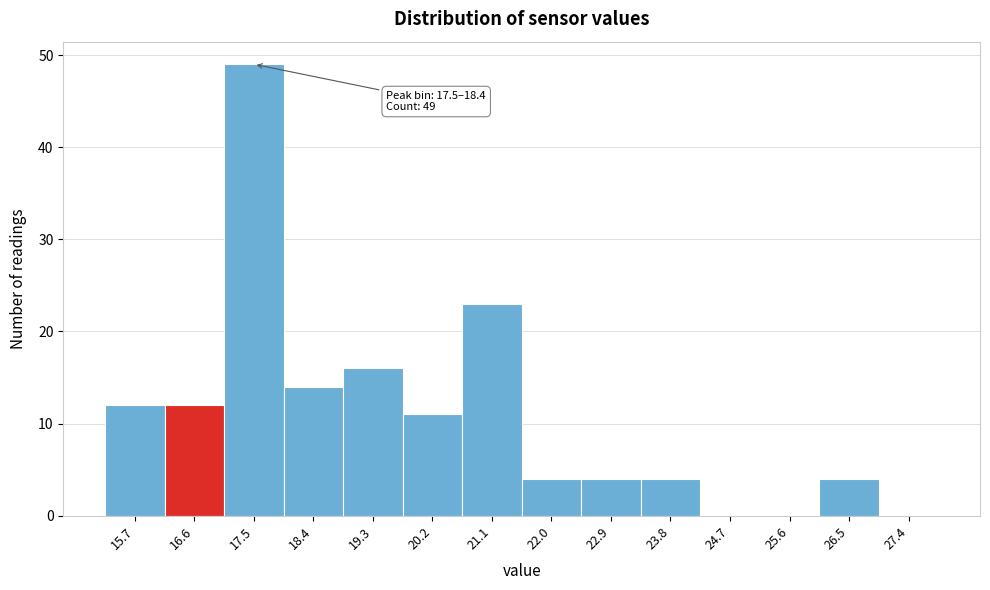

Reading right to left, extract all data points from this chart.

27.4=0	26.5=4	25.6=0	24.7=0	23.8=4	22.9=4	22.0=4	21.1=23	20.2=11	19.3=16	18.4=14	17.5=49	16.6=12	15.7=12